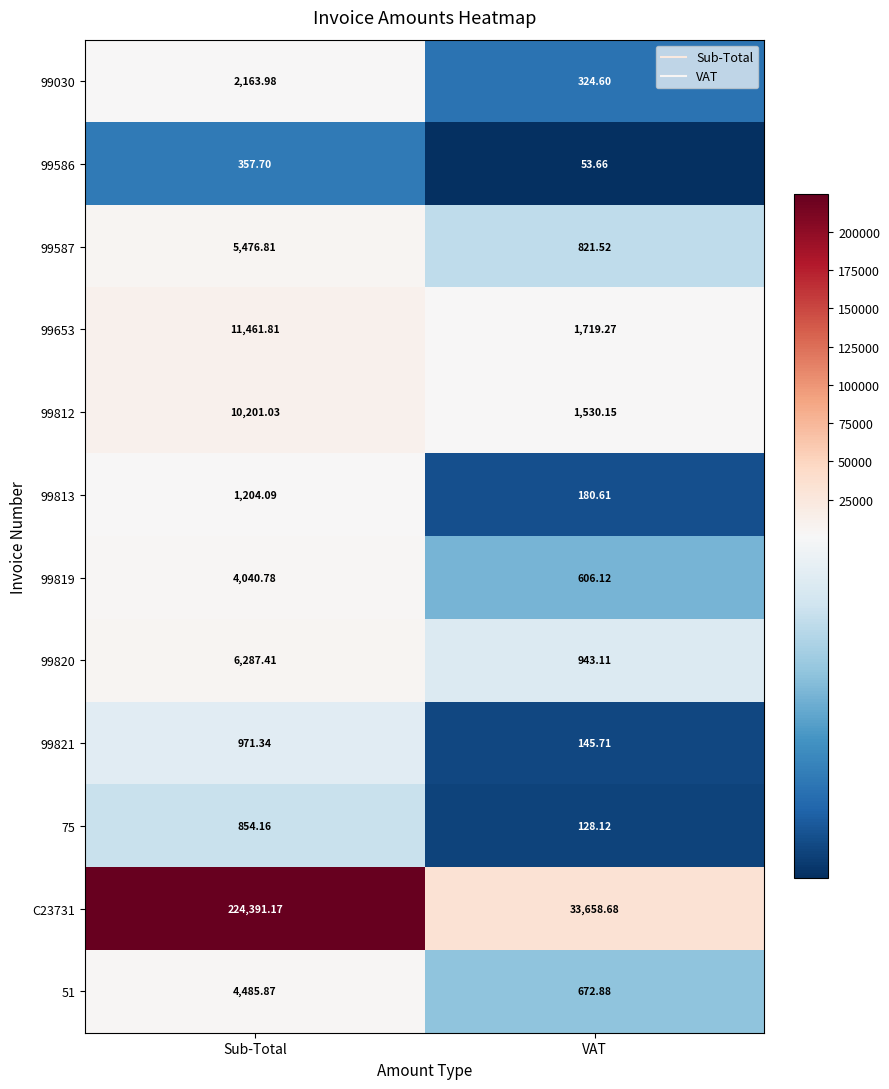

At which label is 99653 closest to 6590?

VAT